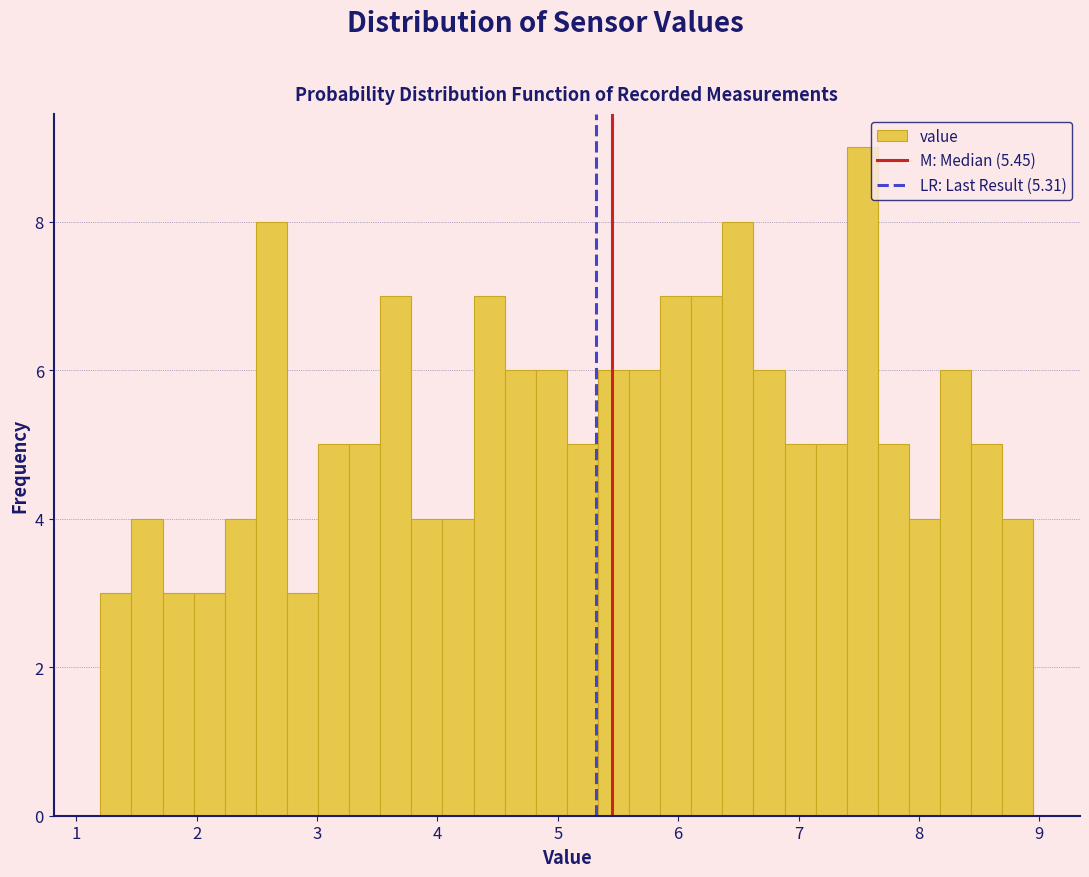

Around what value on the x-axis is the tallest bar? Give the approximate position of its centre, as read against the axis.

7.5